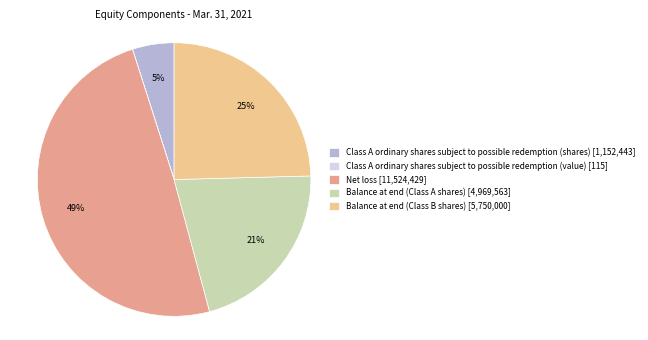

Does any single category account for the majority?

No